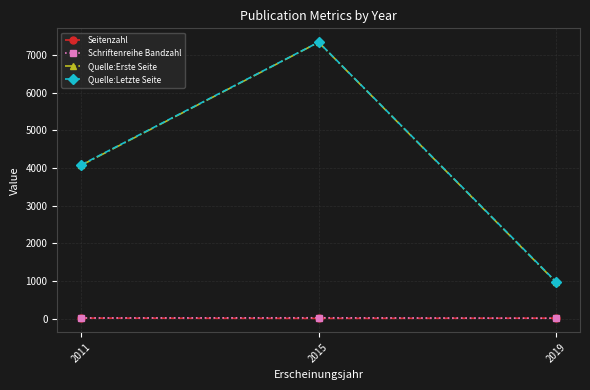

What is the sum of all Seitenzahl values?

28